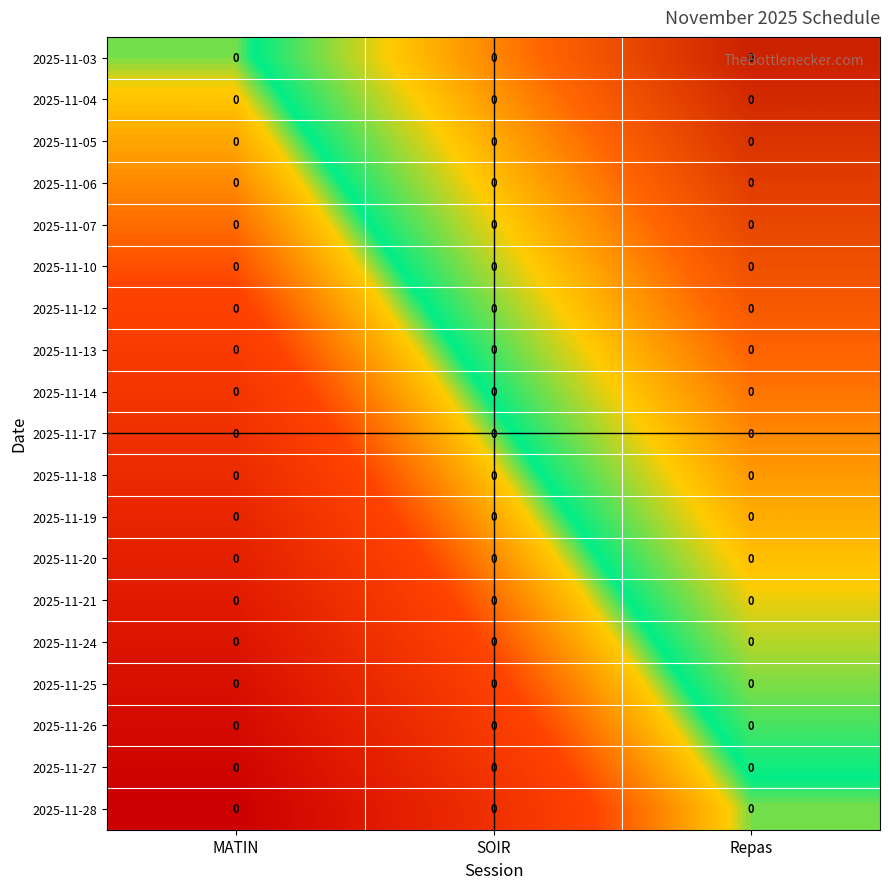

At which category is the sum across all series the highest?

Repas